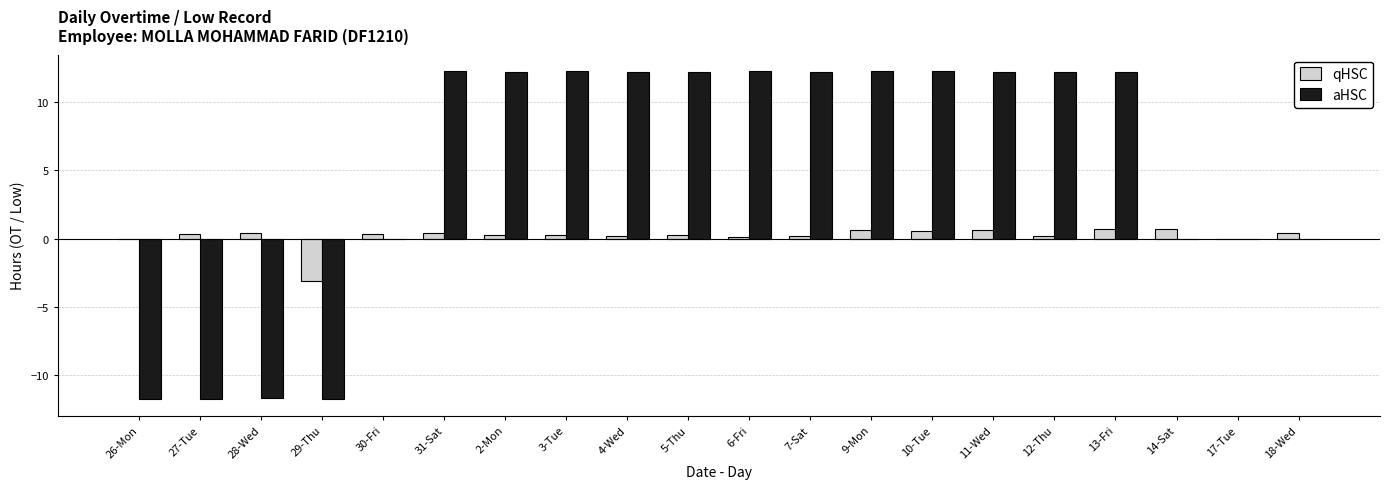

What is the maximum value for aHSC?

12.3